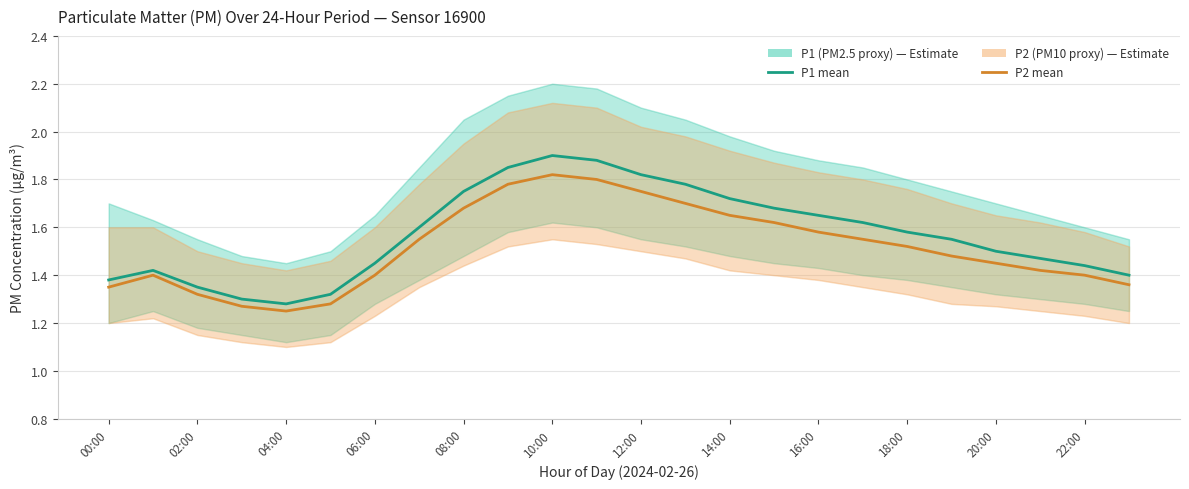

At 04:00, list the series in order from largest to smallest.

P1 (PM2.5 proxy), P2 (PM10 proxy)